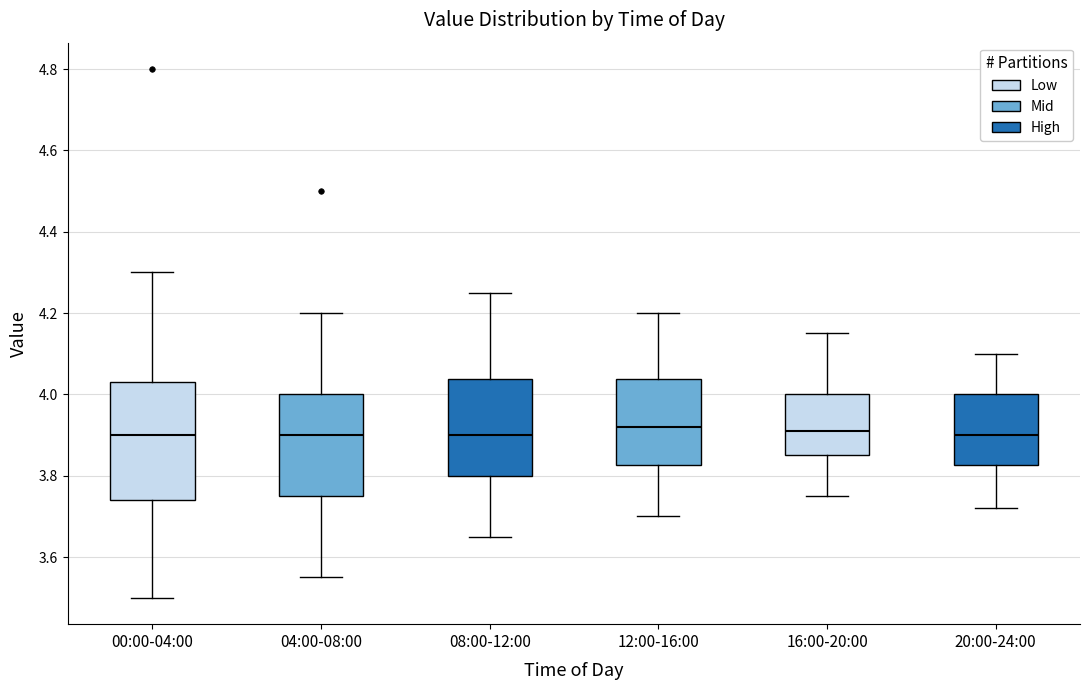

Reading left to right, read every box against the y-axis: the position of its median line, the range the box covers, and the ends of its whiskers. The values are not printed on the chart, so give them approximately, as read against the axis.

00:00-04:00: median 3.90, box 3.74 to 4.04, whiskers 3.50 to 4.30
04:00-08:00: median 3.90, box 3.76 to 4.00, whiskers 3.56 to 4.20
08:00-12:00: median 3.90, box 3.80 to 4.04, whiskers 3.66 to 4.26
12:00-16:00: median 3.92, box 3.82 to 4.04, whiskers 3.70 to 4.20
16:00-20:00: median 3.92, box 3.86 to 4.00, whiskers 3.76 to 4.16
20:00-24:00: median 3.90, box 3.82 to 4.00, whiskers 3.72 to 4.10